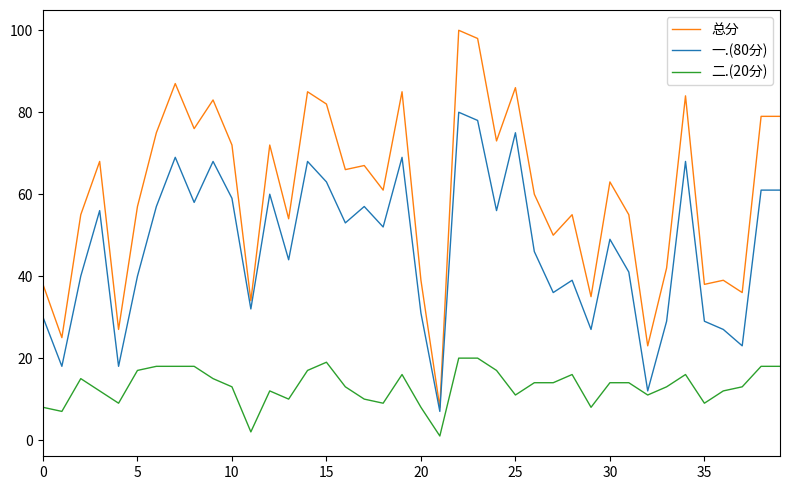

True or false: 总分 and 一.(80分) cross at least once.

False